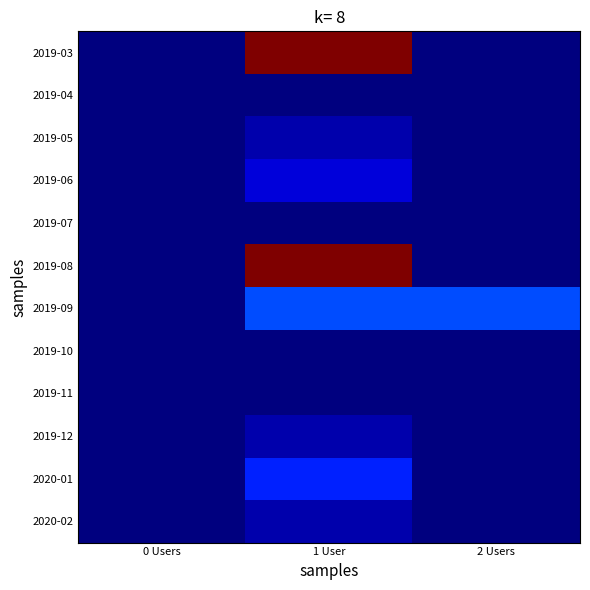

Reading right to left, extract all data points from this chart.

2019-03: 2 Users=0	1 User=25	0 Users=0
2019-04: 2 Users=0	1 User=0	0 Users=0
2019-05: 2 Users=0	1 User=1	0 Users=0
2019-06: 2 Users=0	1 User=2	0 Users=0
2019-07: 2 Users=0	1 User=0	0 Users=0
2019-08: 2 Users=0	1 User=25	0 Users=0
2019-09: 2 Users=5	1 User=5	0 Users=0
2019-10: 2 Users=0	1 User=0	0 Users=0
2019-11: 2 Users=0	1 User=0	0 Users=0
2019-12: 2 Users=0	1 User=1	0 Users=0
2020-01: 2 Users=0	1 User=4	0 Users=0
2020-02: 2 Users=0	1 User=1	0 Users=0